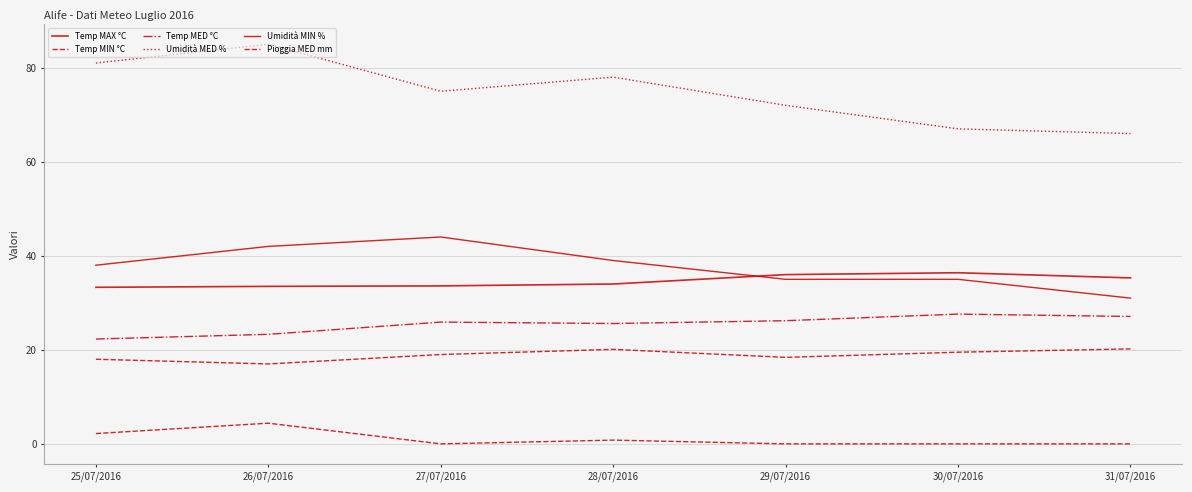

What is the total value across all series at 28/07/2016?

197.5